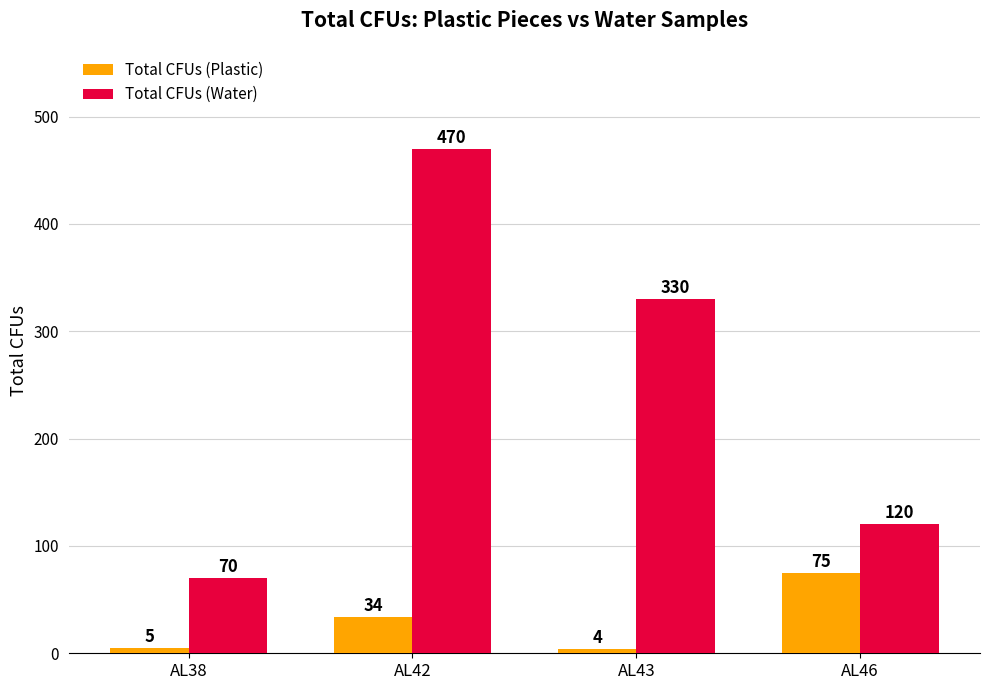

What is the smallest value displayed?

4.0